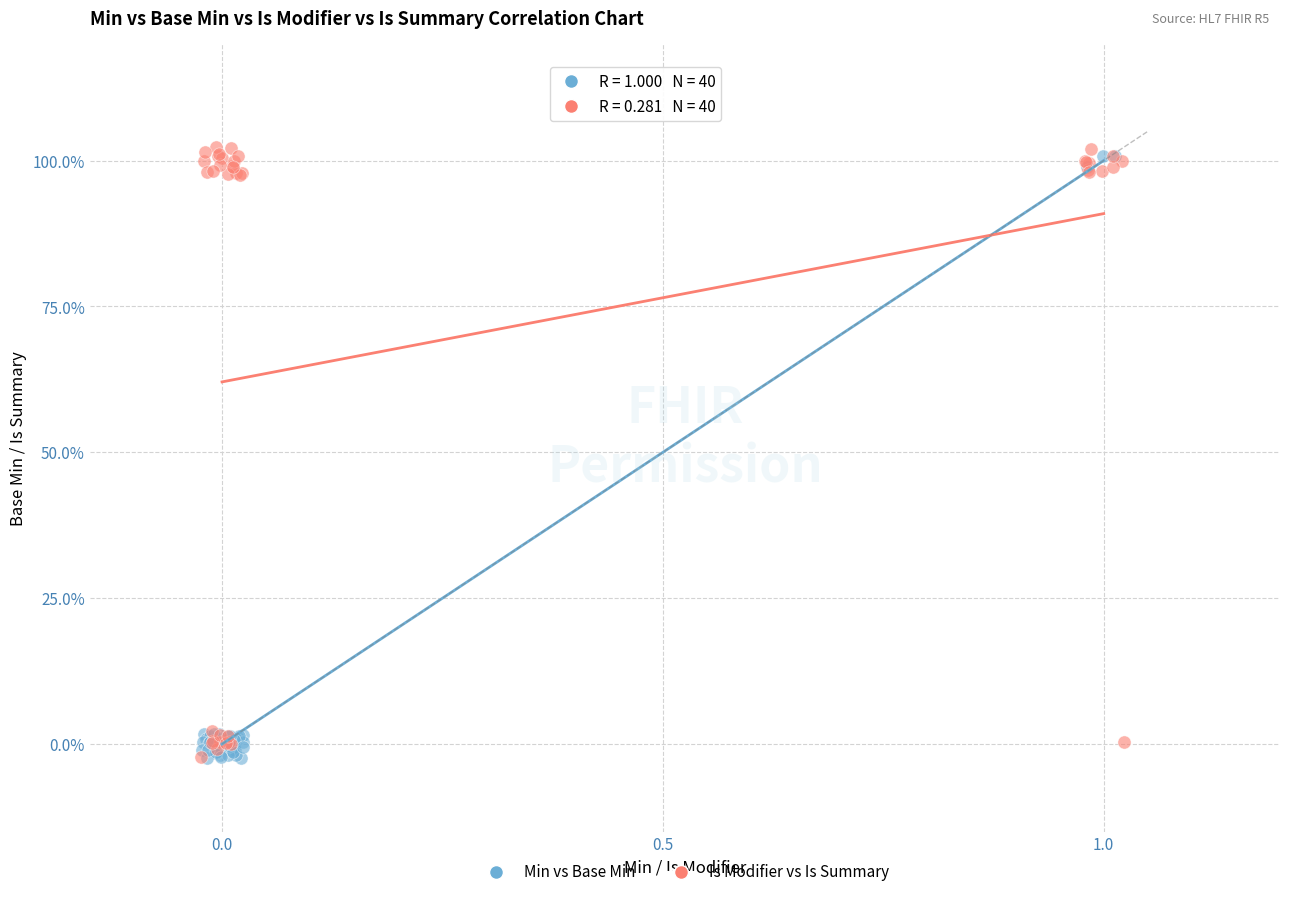

What are all the series names shown in the legend?

Min vs Base Min, Is Modifier vs Is Summary